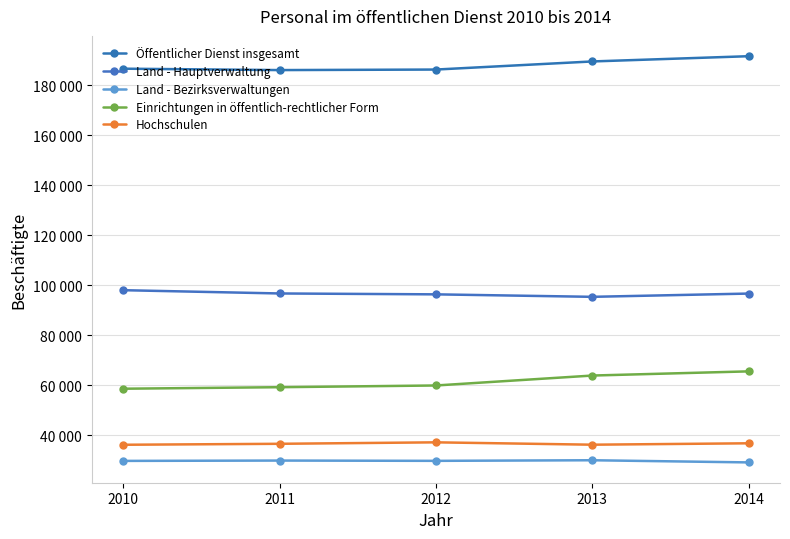

Does the chart have visible grid lines?

Yes